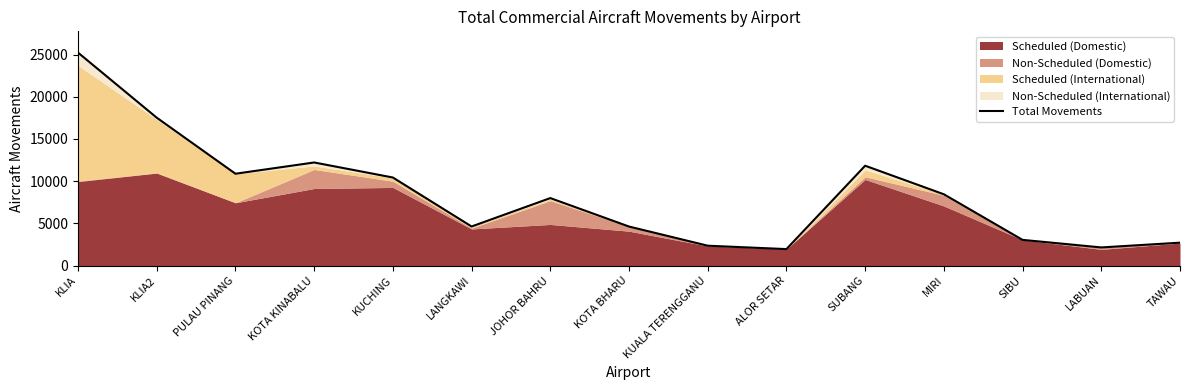

How many points are lower than both their immediate neighbors (excluding endpoints)?

4